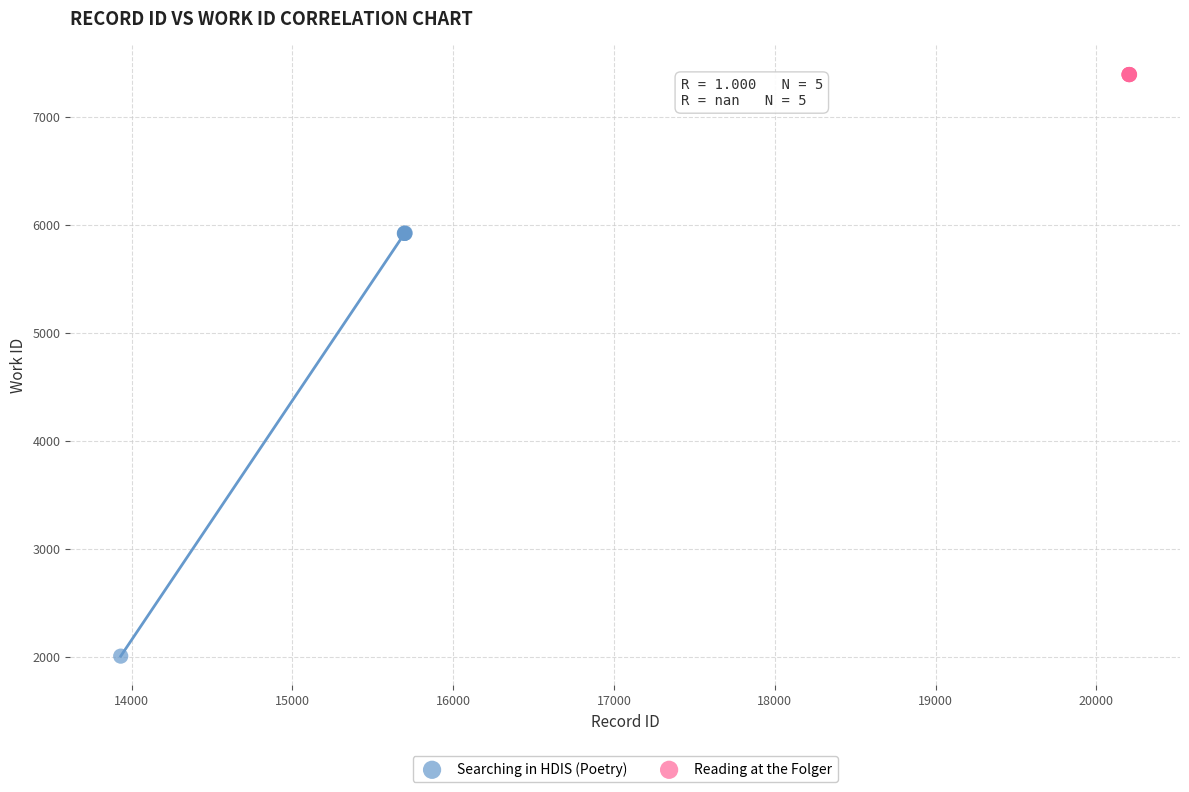

Which series contains the lowest Y value?

Searching in HDIS (Poetry)